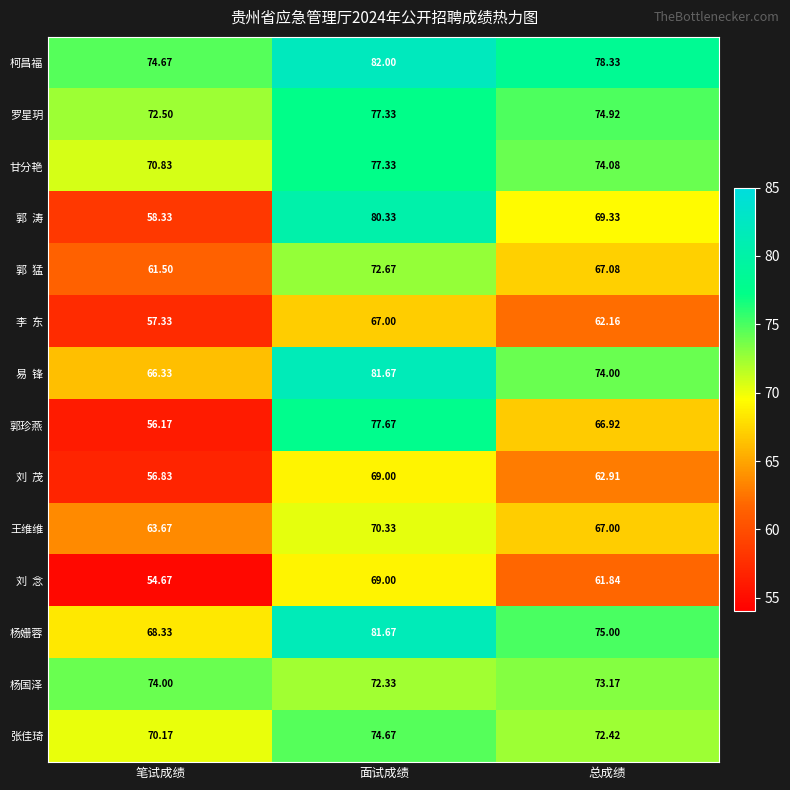

What is the total value across all series at 面试成绩?

1053.0